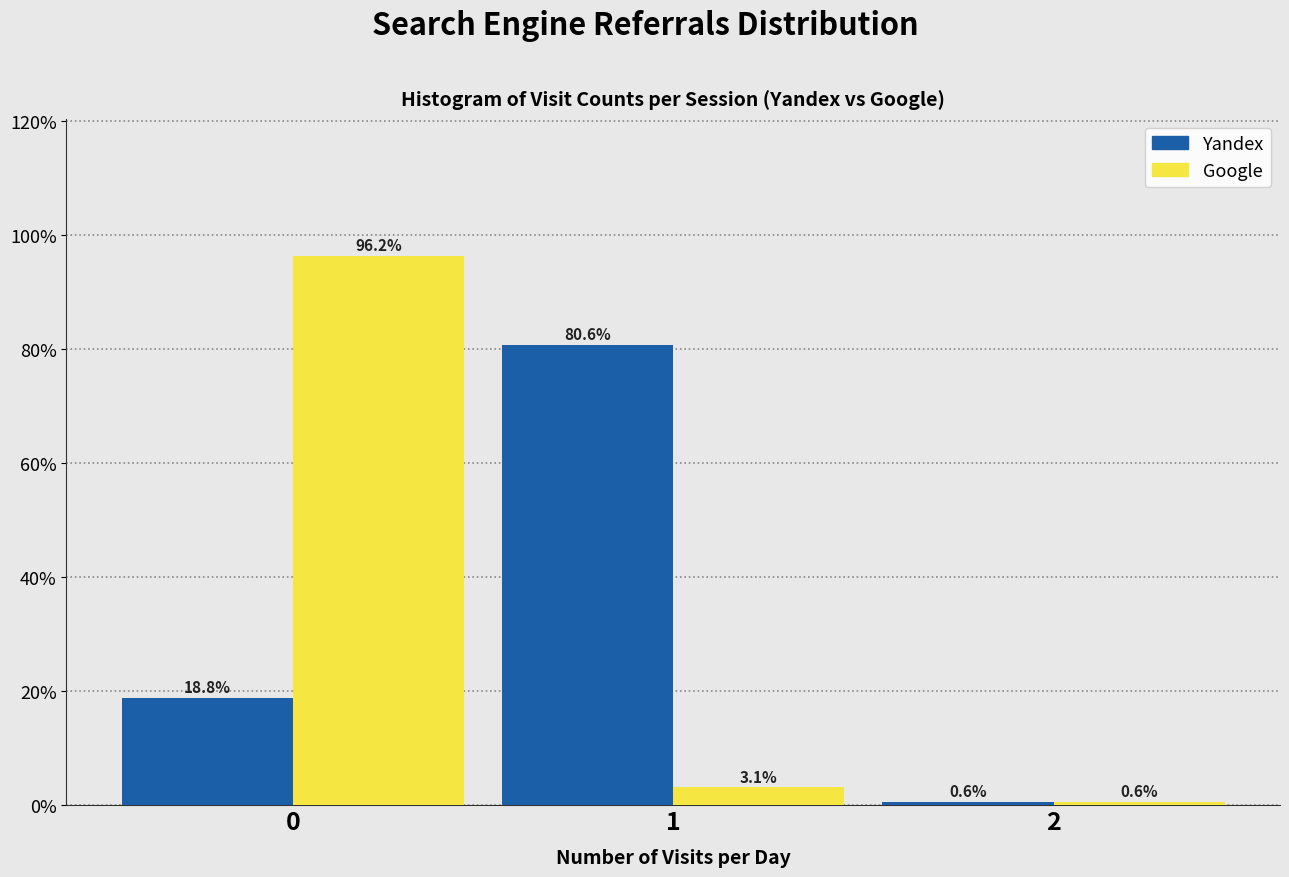

What value does the Yandex series have at 1?

80.6